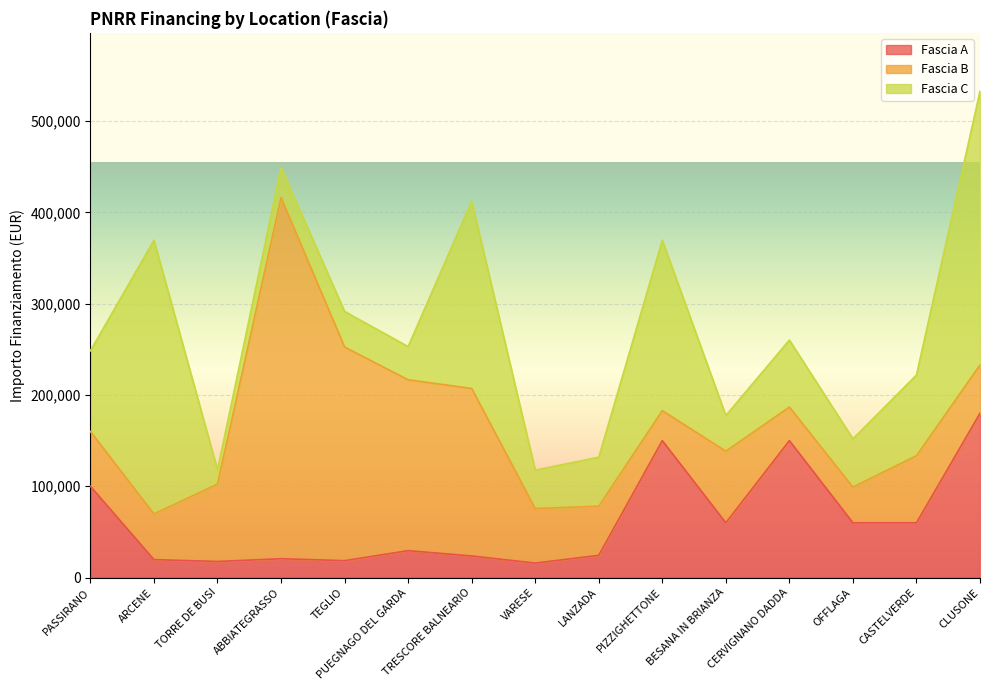

Which series has the largest total across all categories?

Fascia B